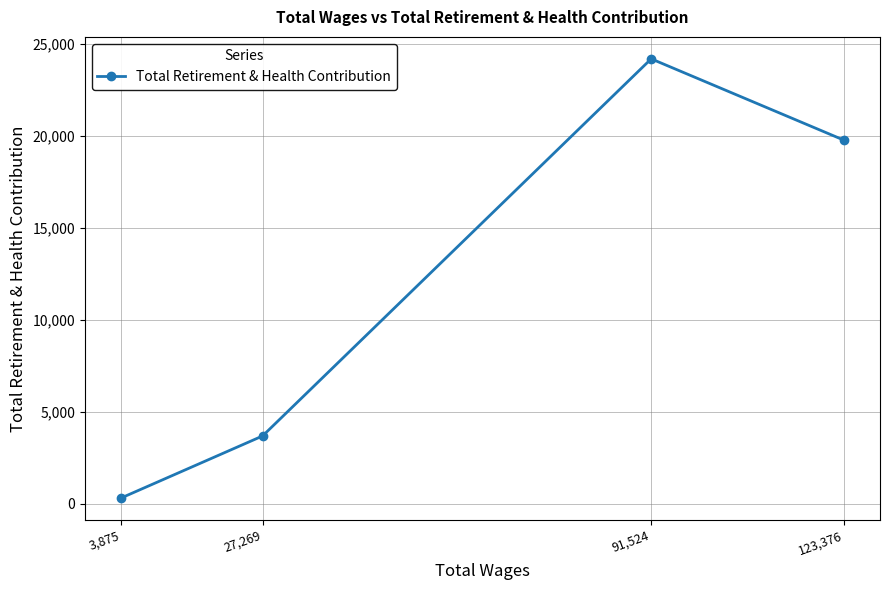

What is the label of the 4th point from the left?

123,376